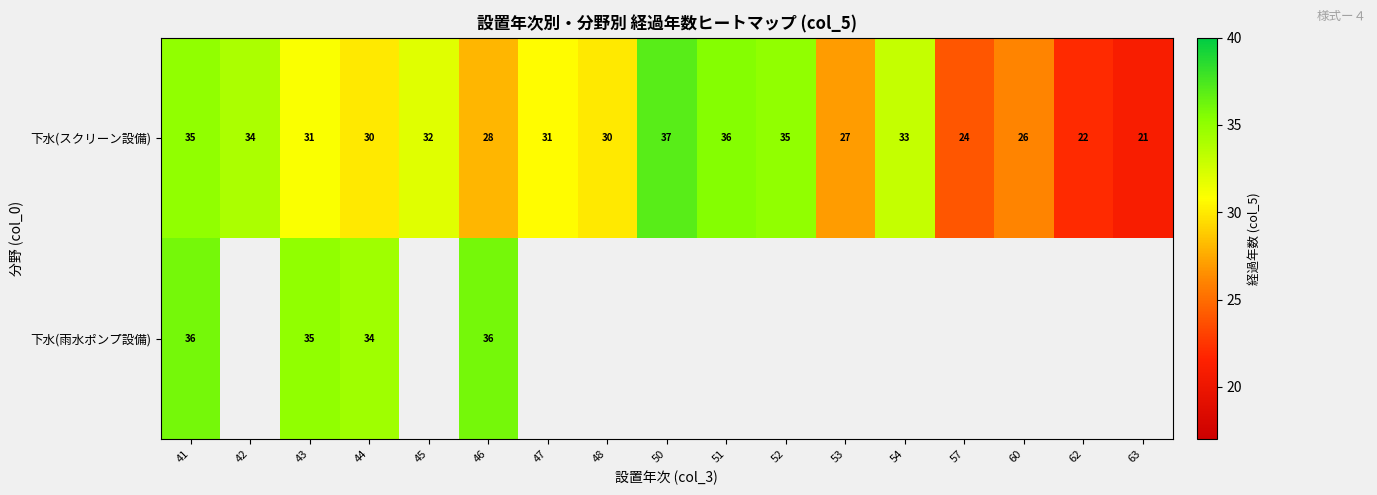

What is the spread (max minus min) of values at 44?

4